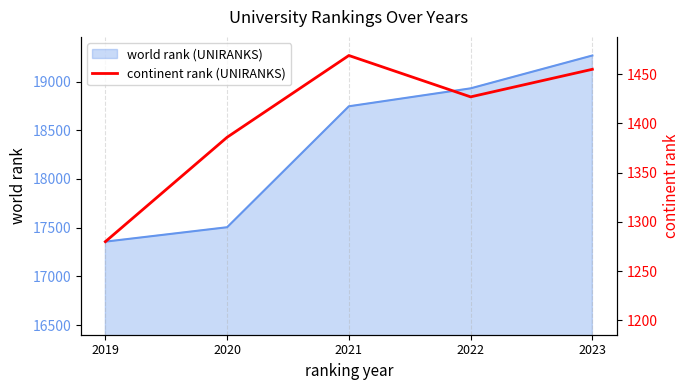

How many lines are shown in the chart?

1